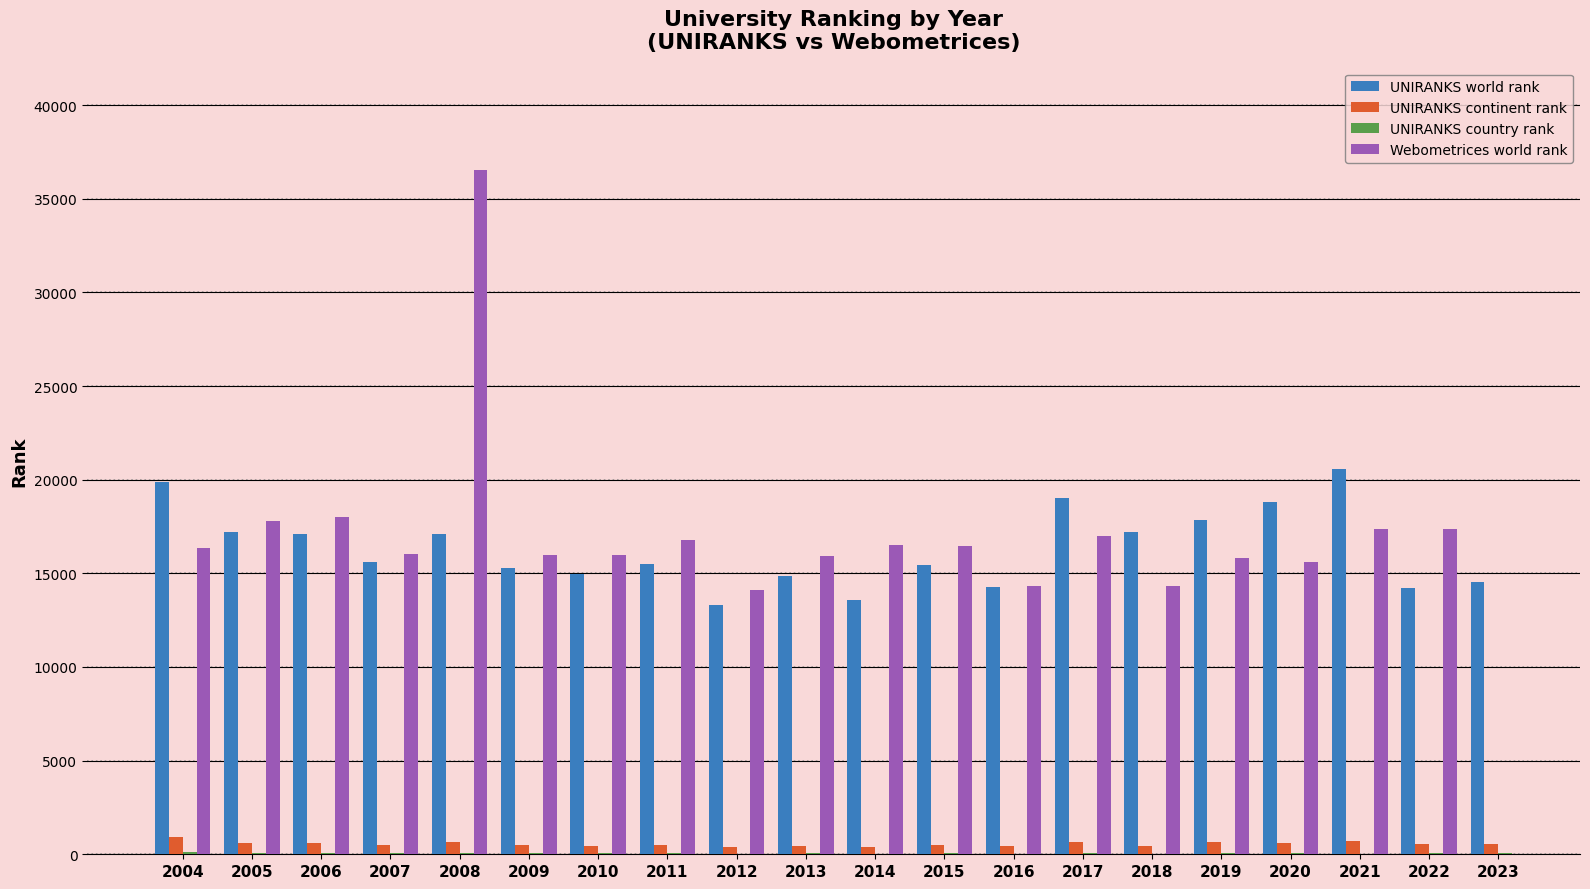

Which label corresponds to the smallest value in the chart?

2014